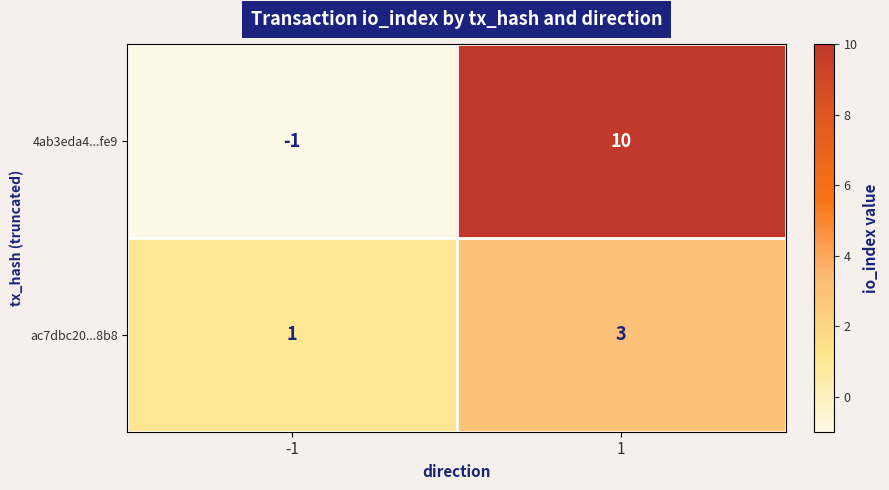

What is the sum of all ac7dbc20...8b8 values?

4